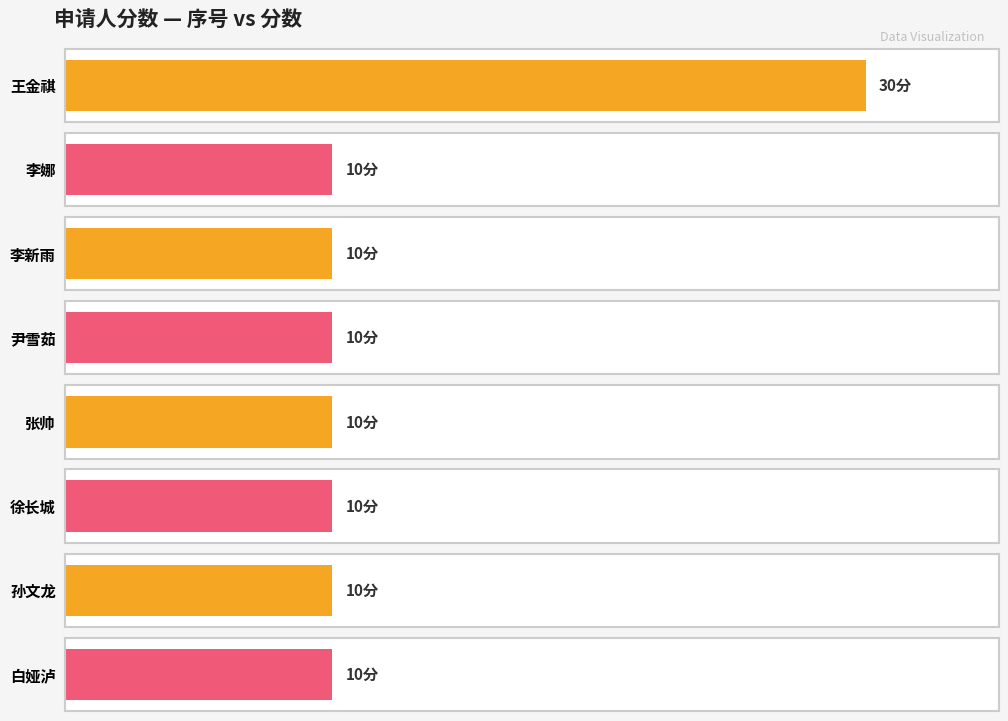

What is the sum of all values?

100